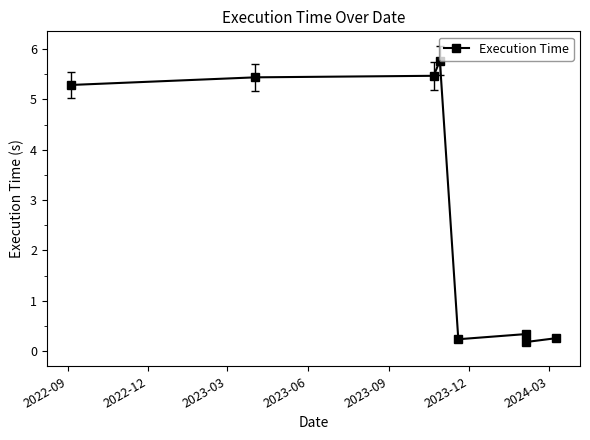

What is the difference between the maximum and second lowest values?

5.5